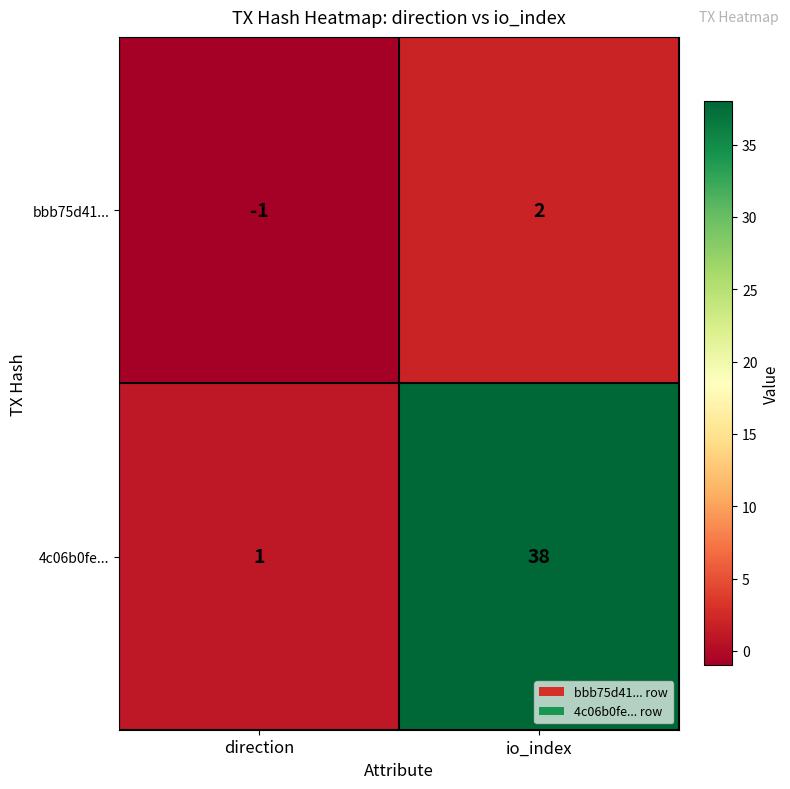

Reading left to right, extract all data points from this chart.

bbb75d41...: -1	2
4c06b0fe...: 1	38